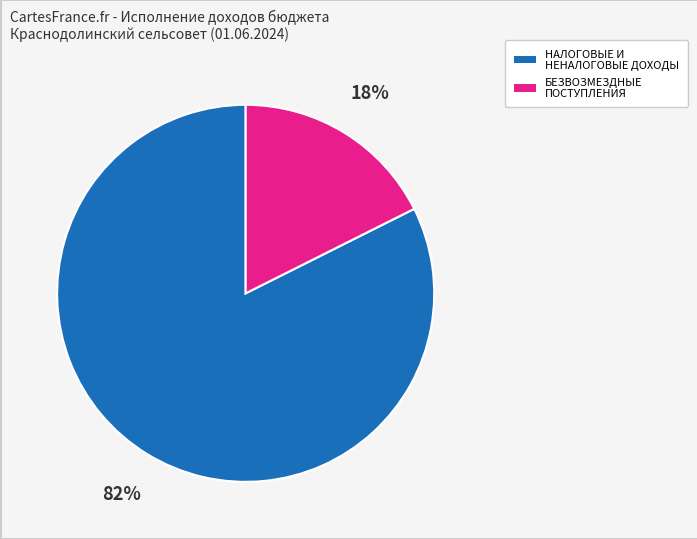

What percentage is the НАЛОГОВЫЕ И НЕНАЛОГОВЫЕ ДОХОДЫ slice, to the nearest percent?

82%